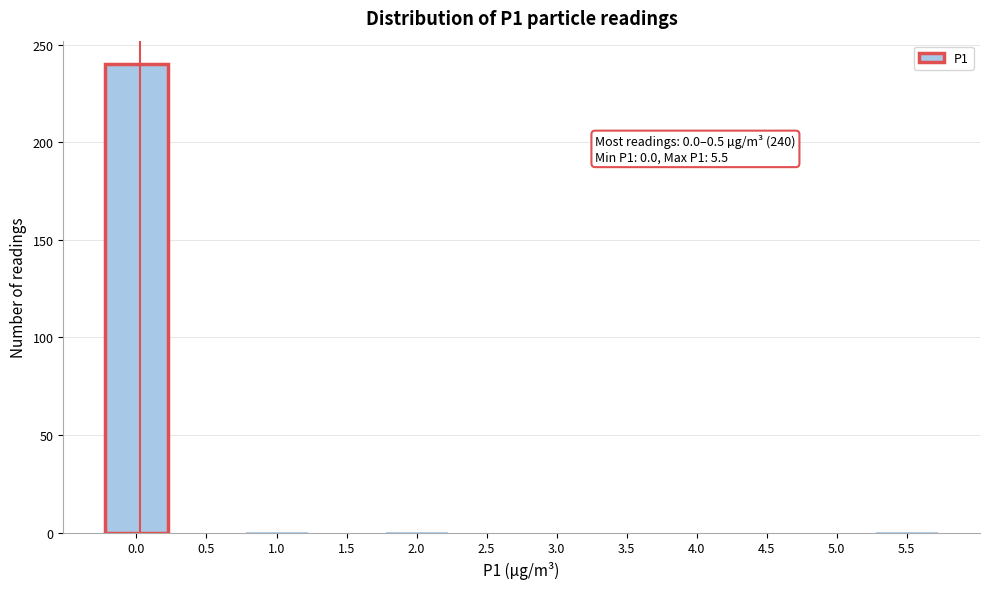

What is the maximum value shown in the chart?

240